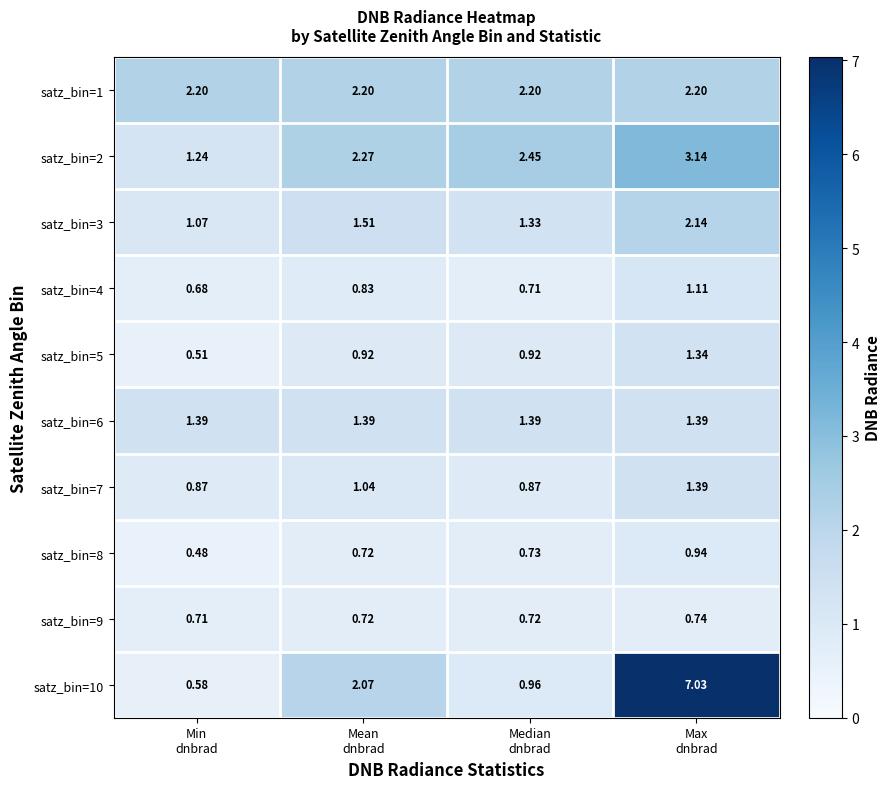

How many data points does each series have?

4